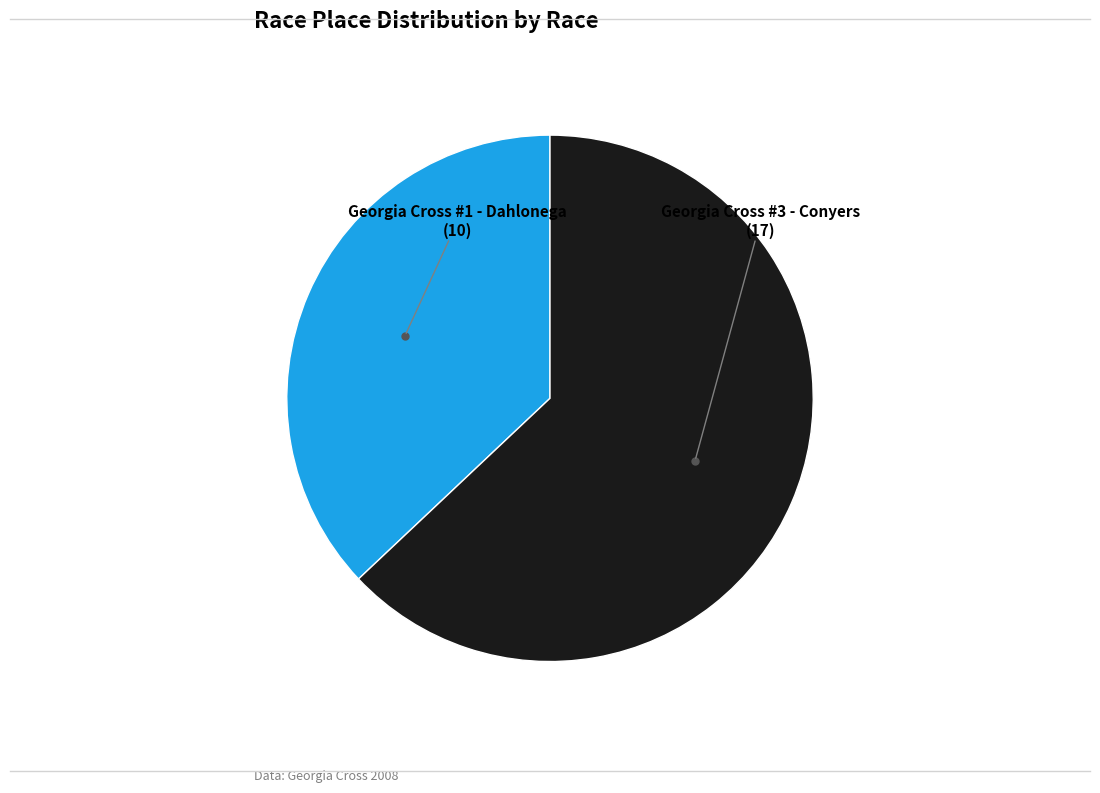

Does any single category account for the majority?

Yes